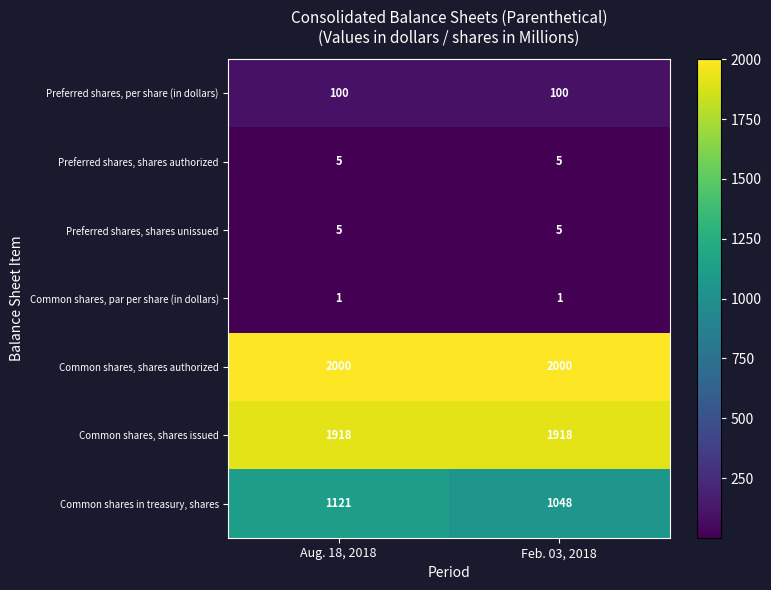

Is the value of Common shares, shares authorized at Aug. 18, 2018 greater than the value of Preferred shares, per share (in dollars) at Aug. 18, 2018?

Yes